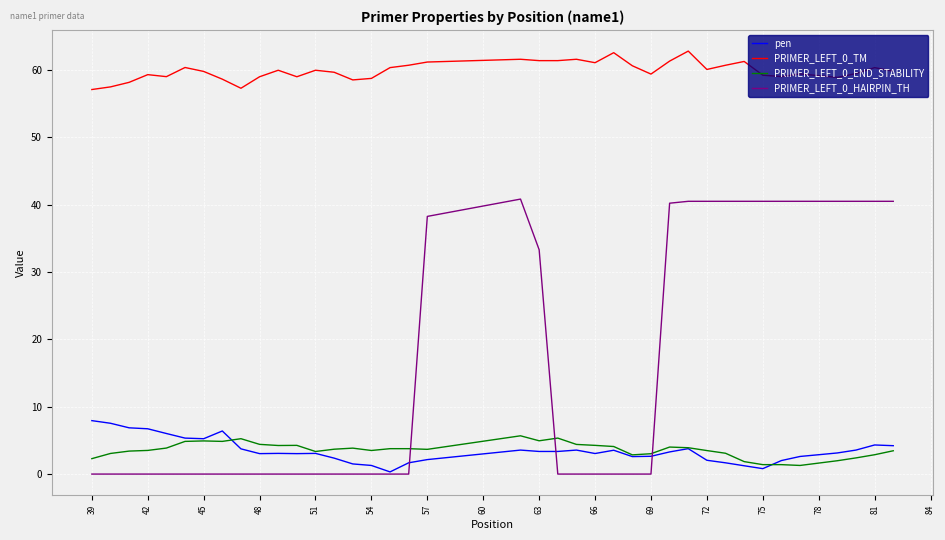

Which series has the largest total across all categories?

PRIMER_LEFT_0_TM